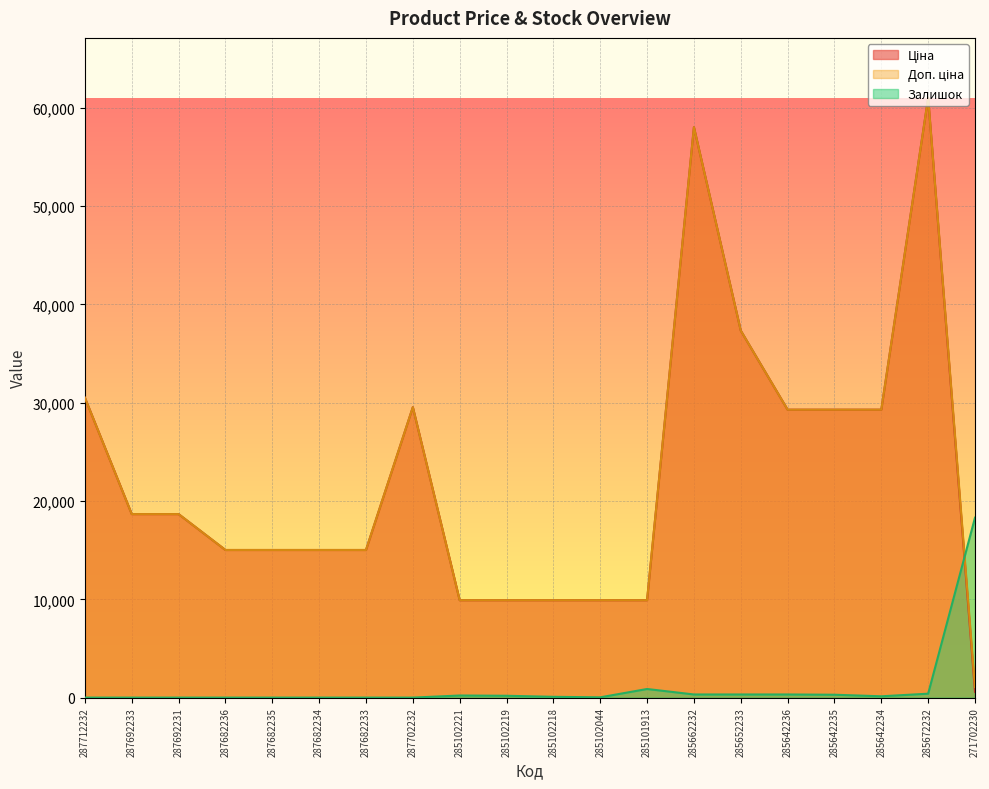

What position from the left is 285102219?

10